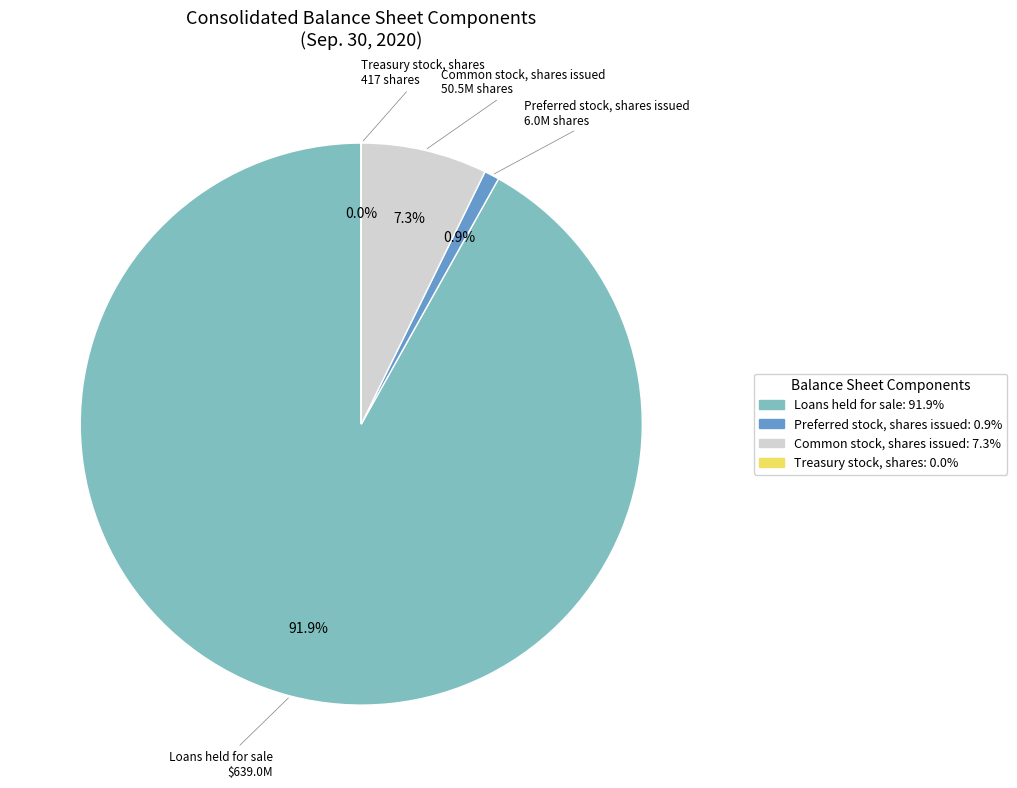

Does any single category account for the majority?

Yes